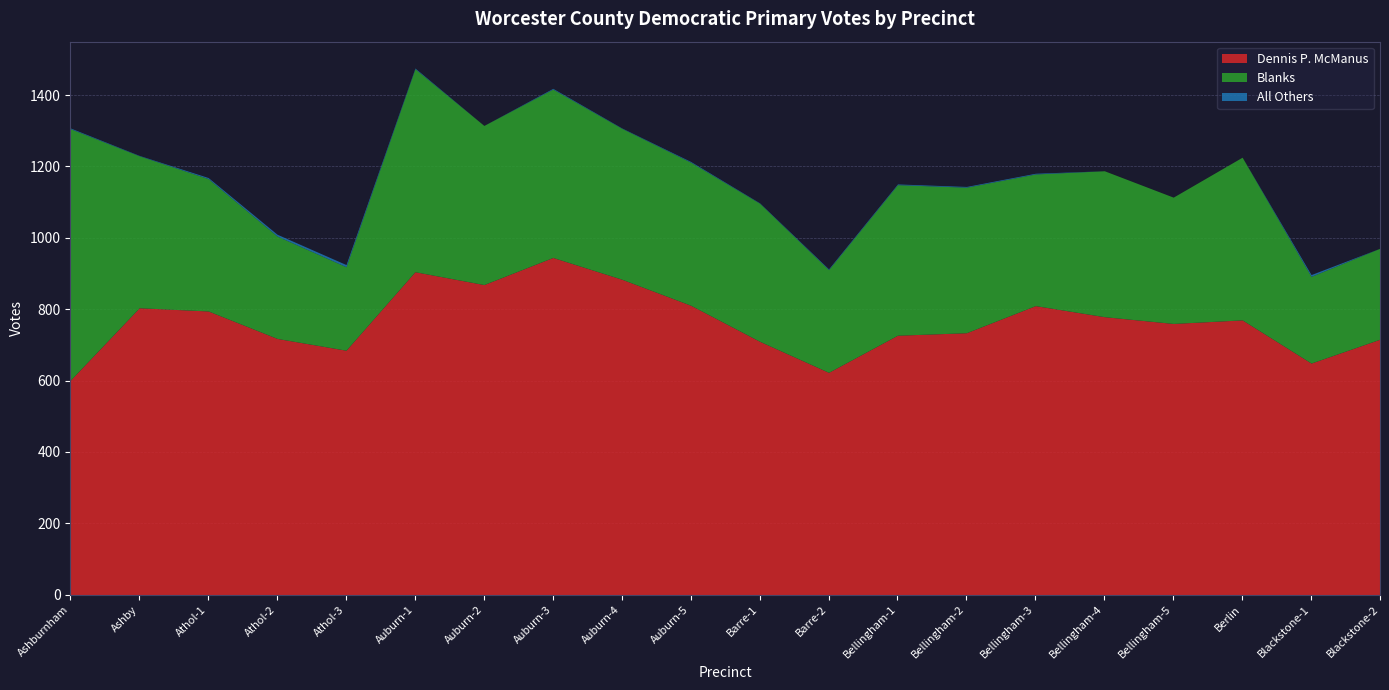

The value of All Others at Ashburnham is 1. True or false?

False